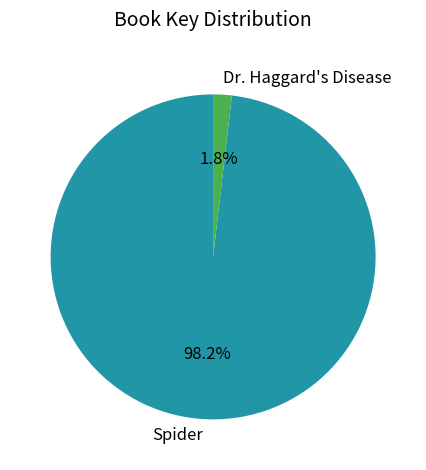

True or false: Spider accounts for 98% of the total.

True